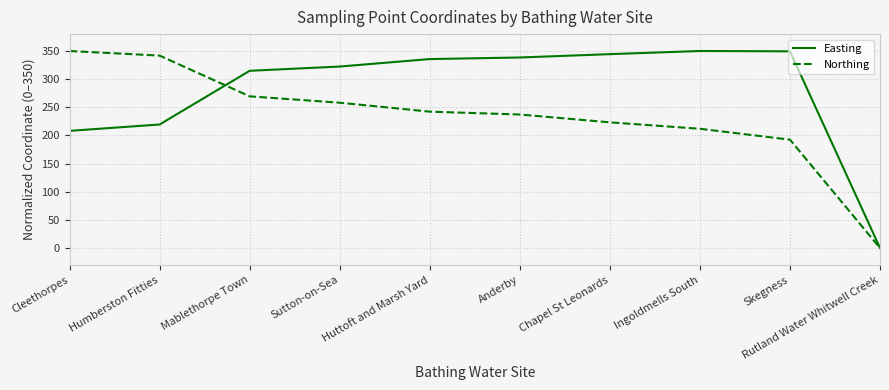

At which label does Northing first exceed 242?

Cleethorpes